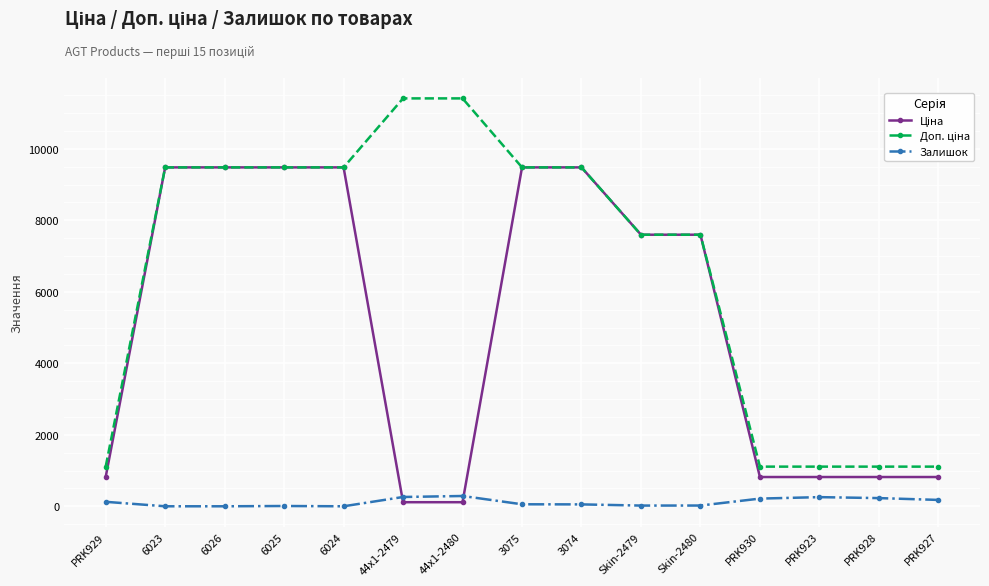

Is it true that Залишок equals 21.0 at Skin-2480?

True